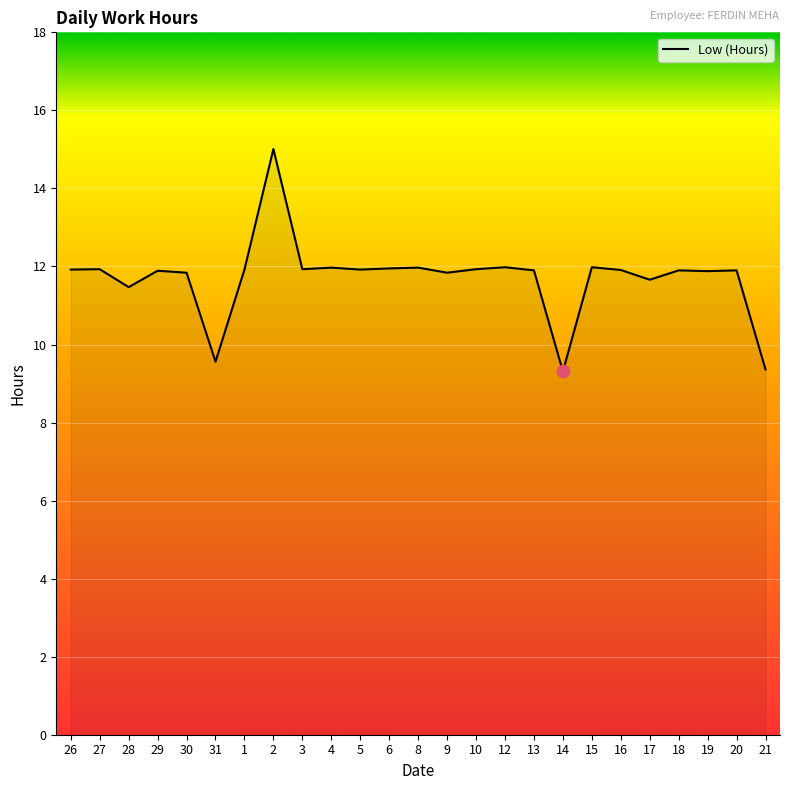

What is the ratio of the value at 13 to the value at 6?

1.0